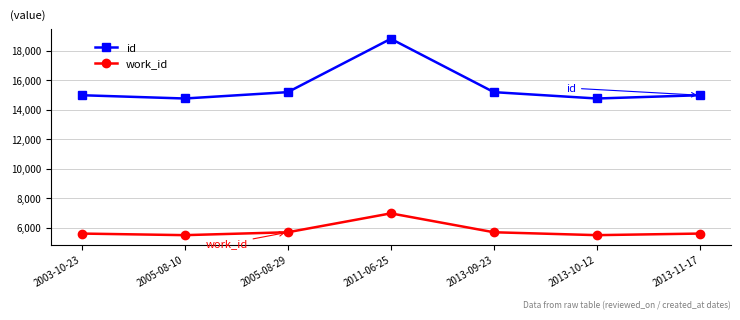

List the series in order of their peak value, lowest first.

work_id, id